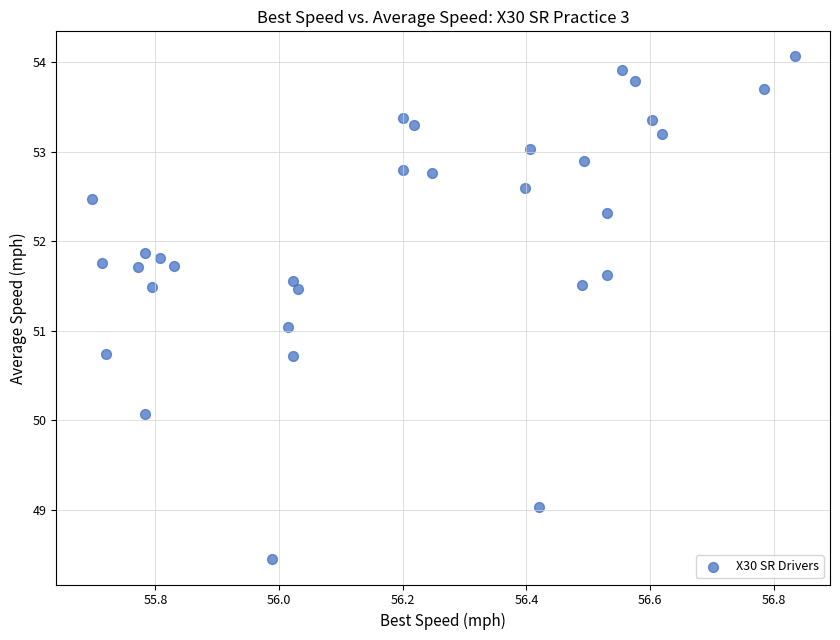

What is the range of Y values (max minus min)?

5.6